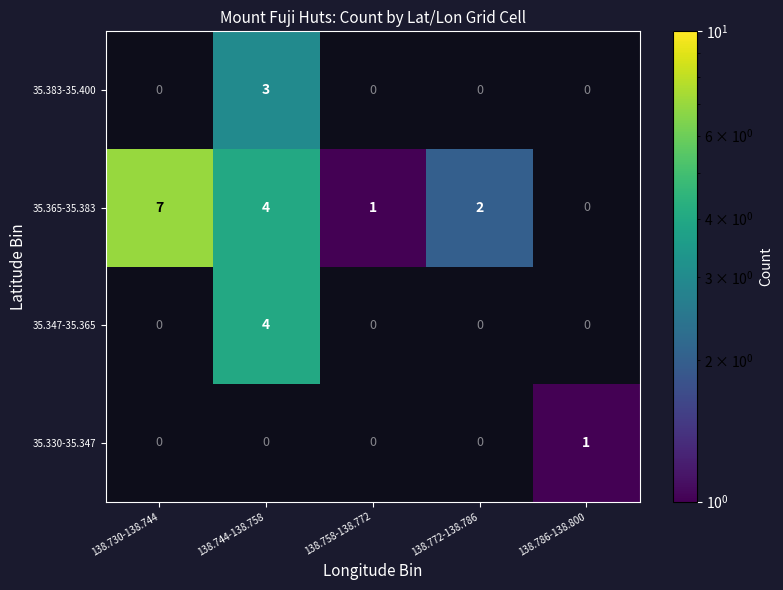

Count the number of data series in this chart.

4